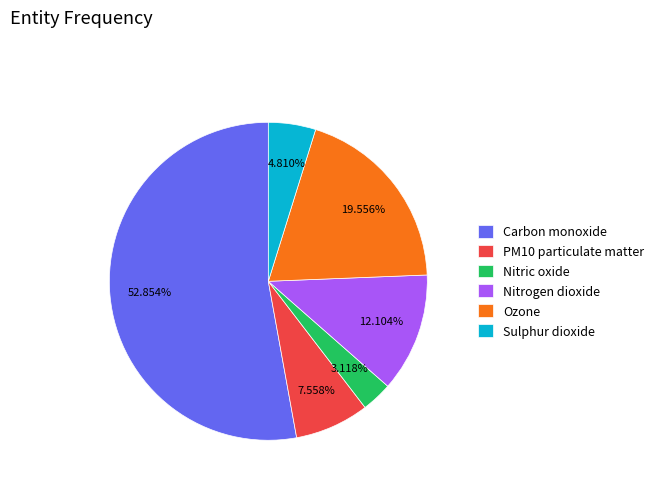

What portion of the pie excludes PM10 particulate matter?

92.4%